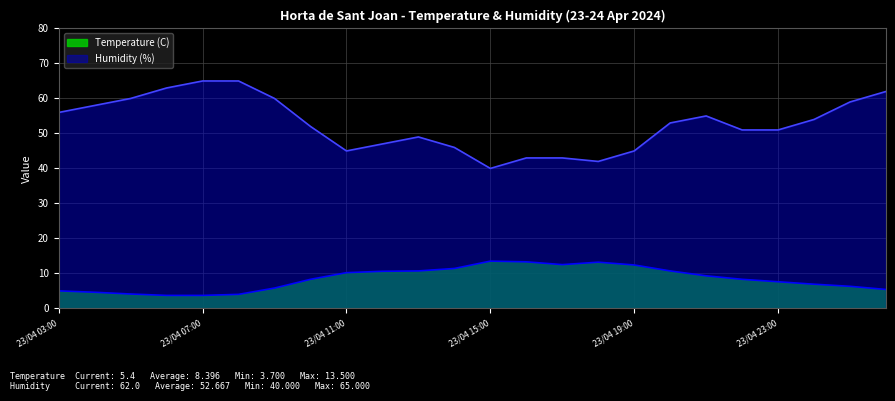

What is the difference between the highest and lowest values at 23/04 07:00?

61.3